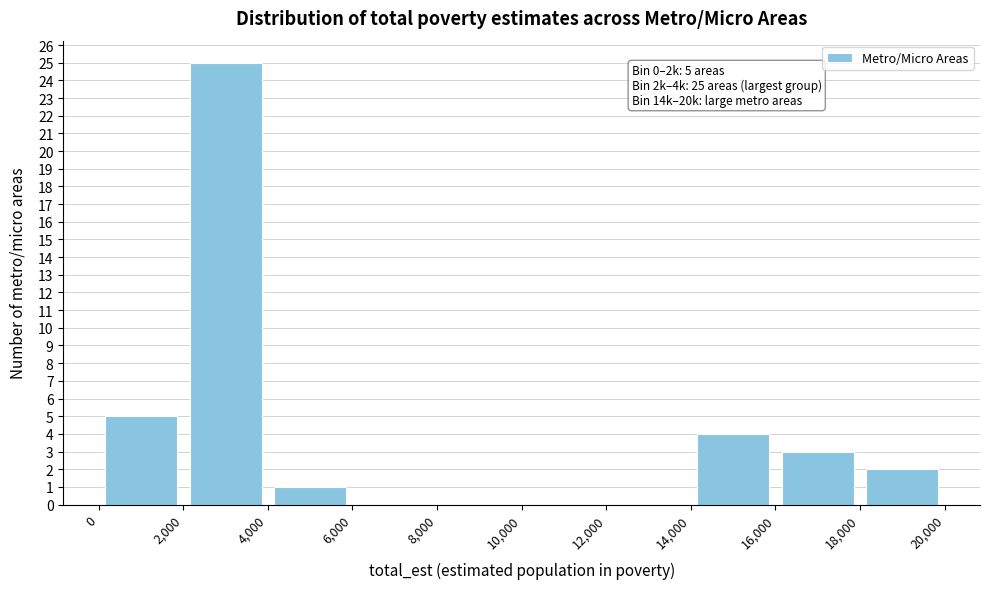

Over which range of the x-axis is the bar tallest?

2,000 to 4,000